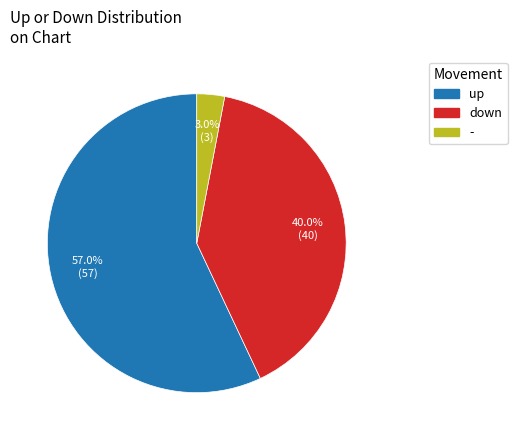

To the nearest percent, what portion does - represent?

3%